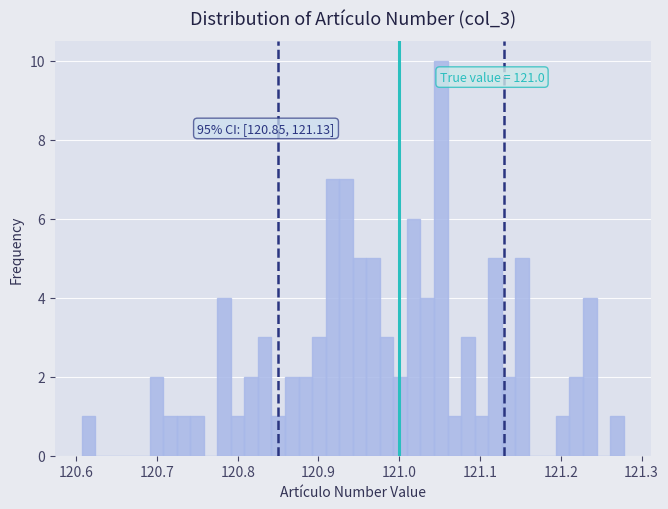

Read against the x-axis, roughly where is the centre of the tallest bar?

121.05